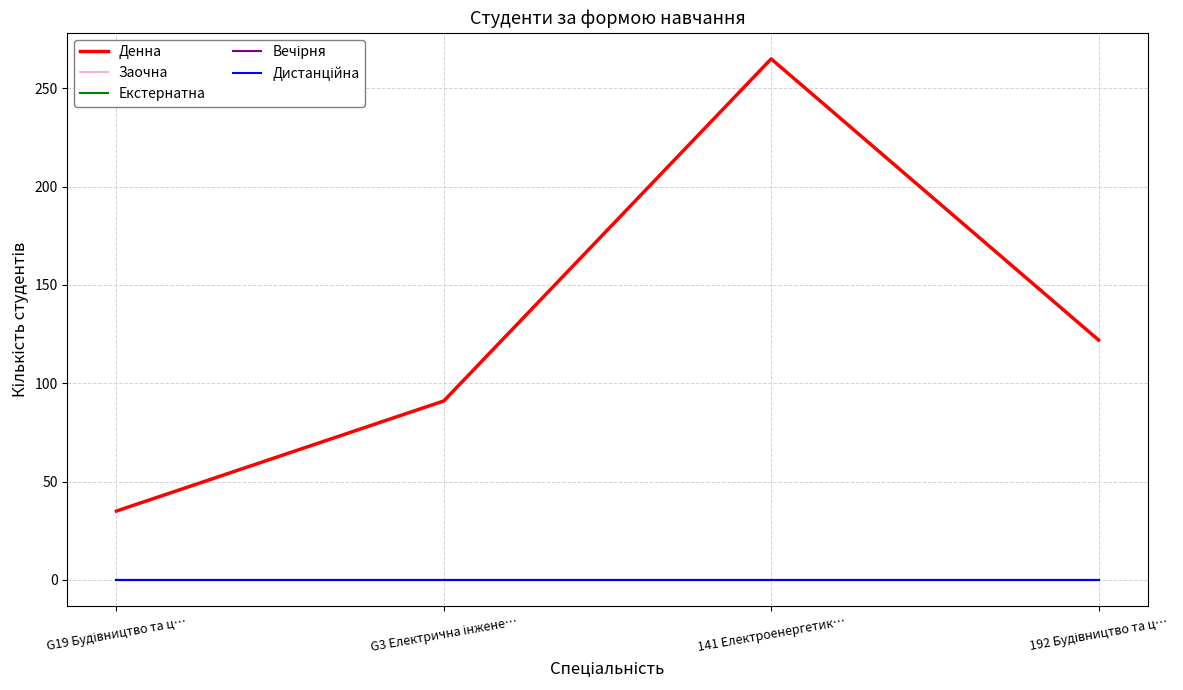

Does the chart display data point markers on the line(s)?

No